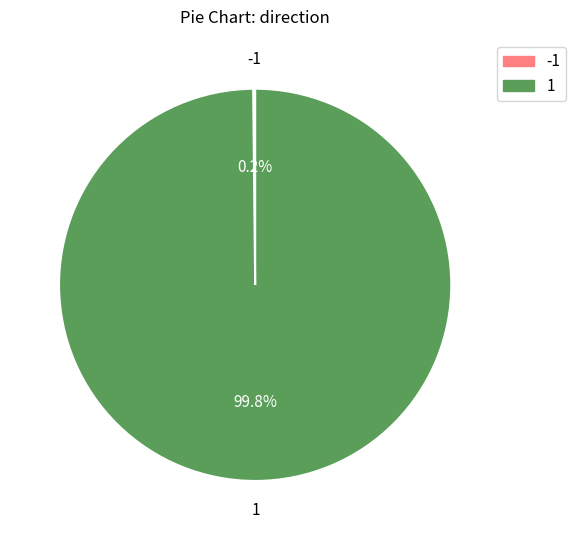

Is there any slice that represents more than half of the pie?

Yes